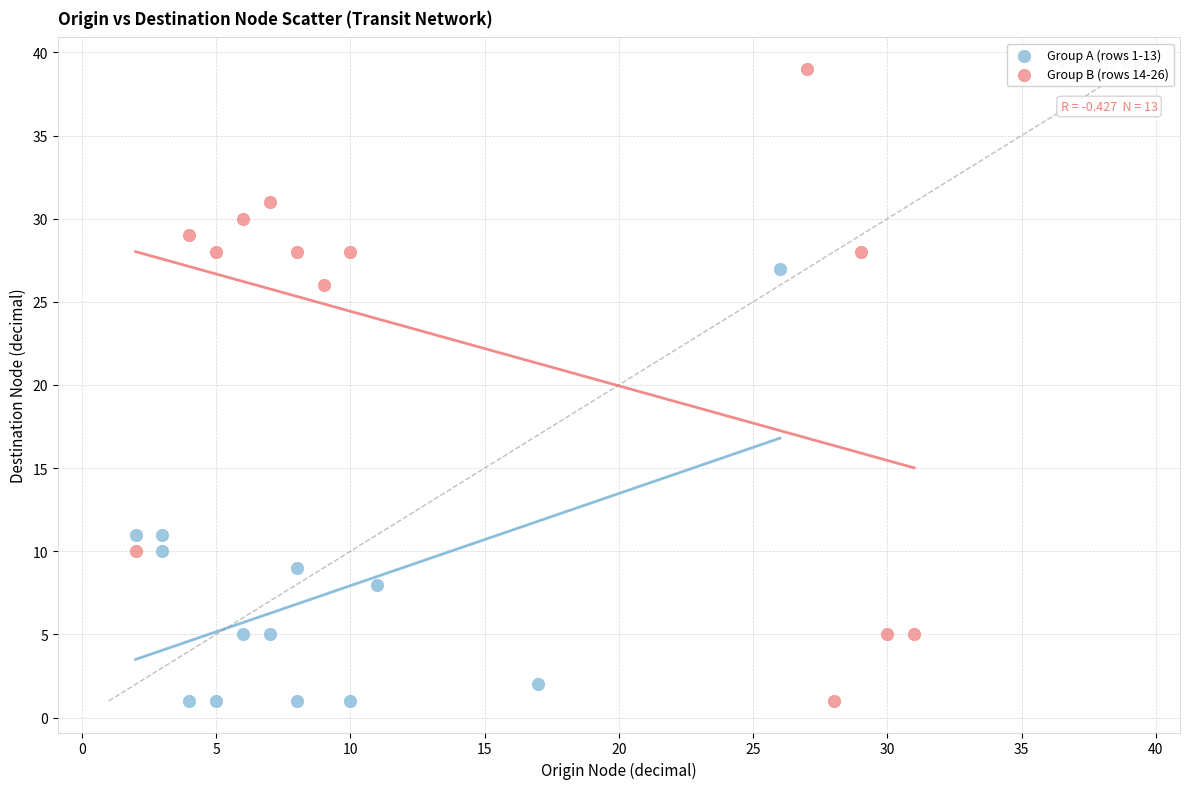

Which series contains the highest Y value?

Group B (rows 14-26)